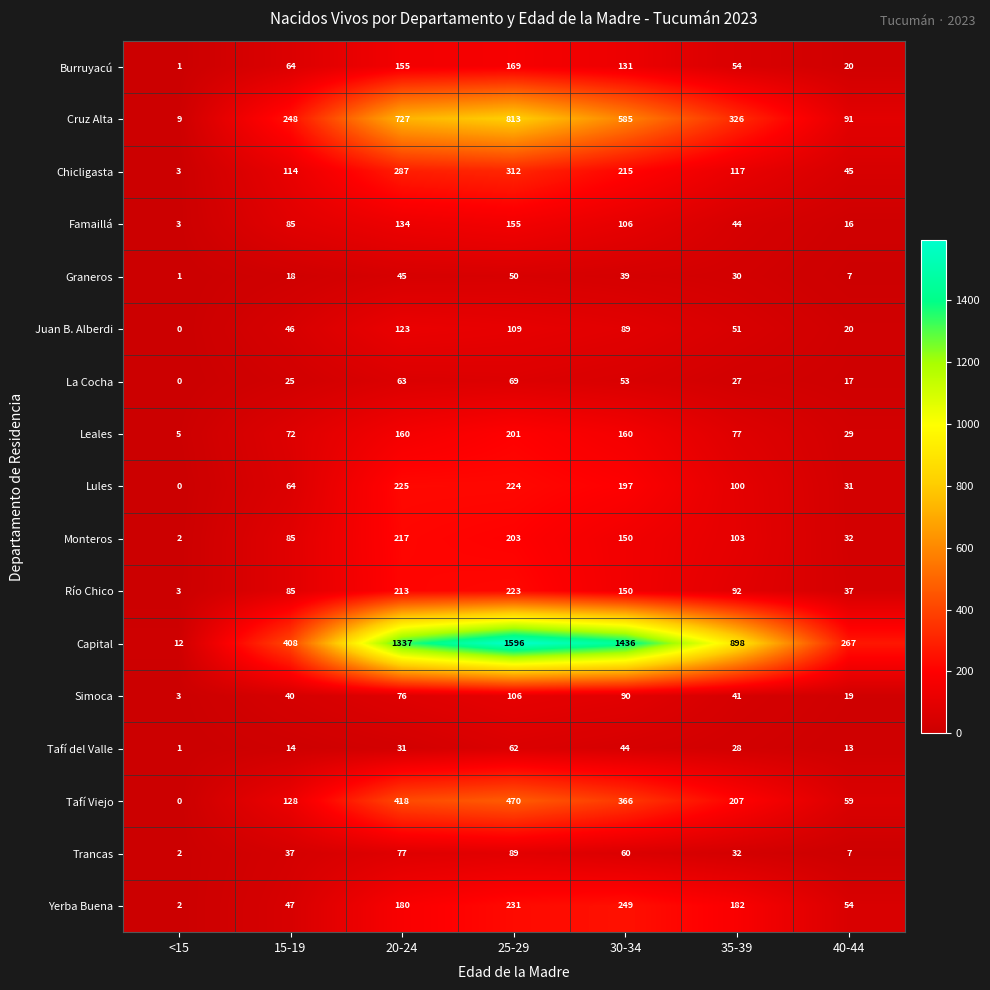

What is the difference between the highest and lowest values at 35-39?

871